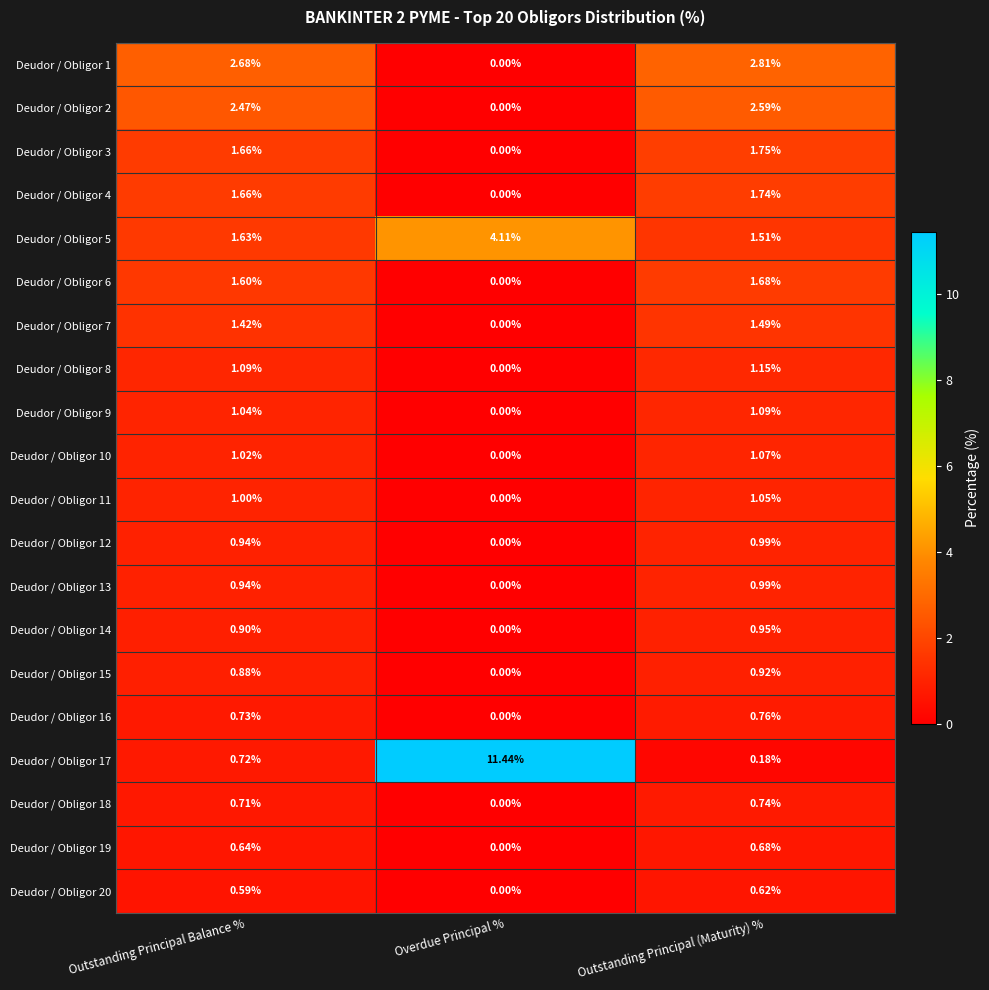

At how many categories does at least one series exceed 10?

1